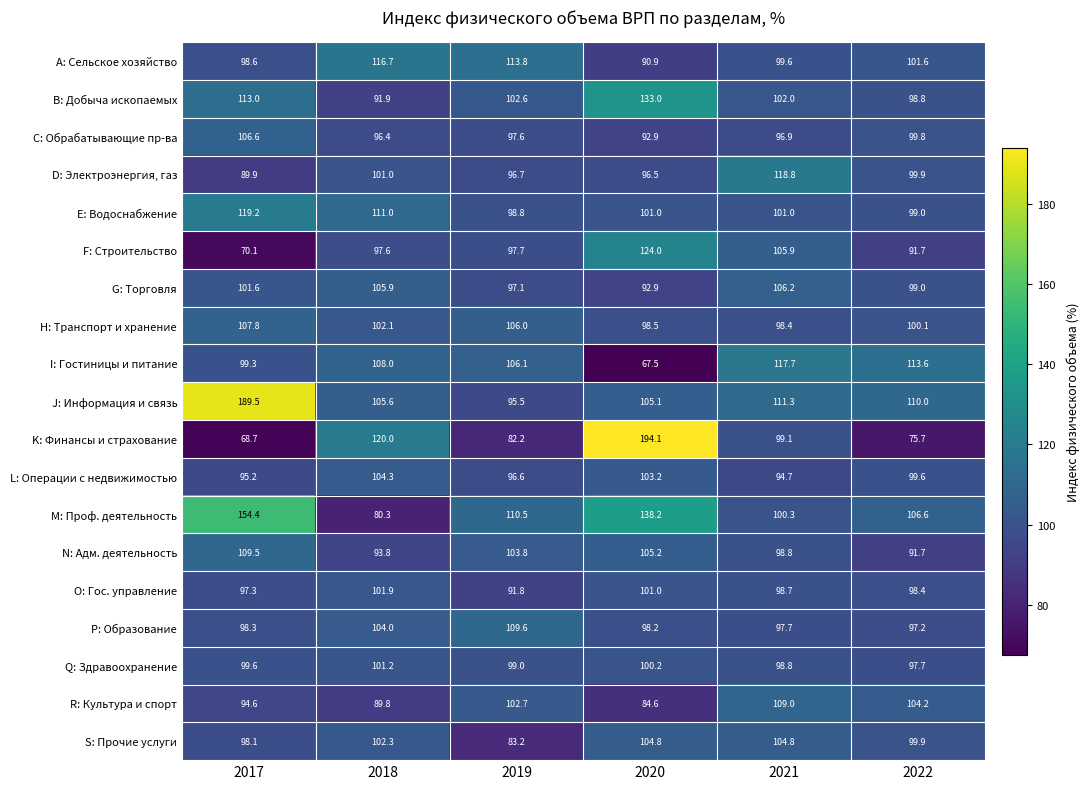

What is the difference between the highest and lowest values at 2021?

24.1